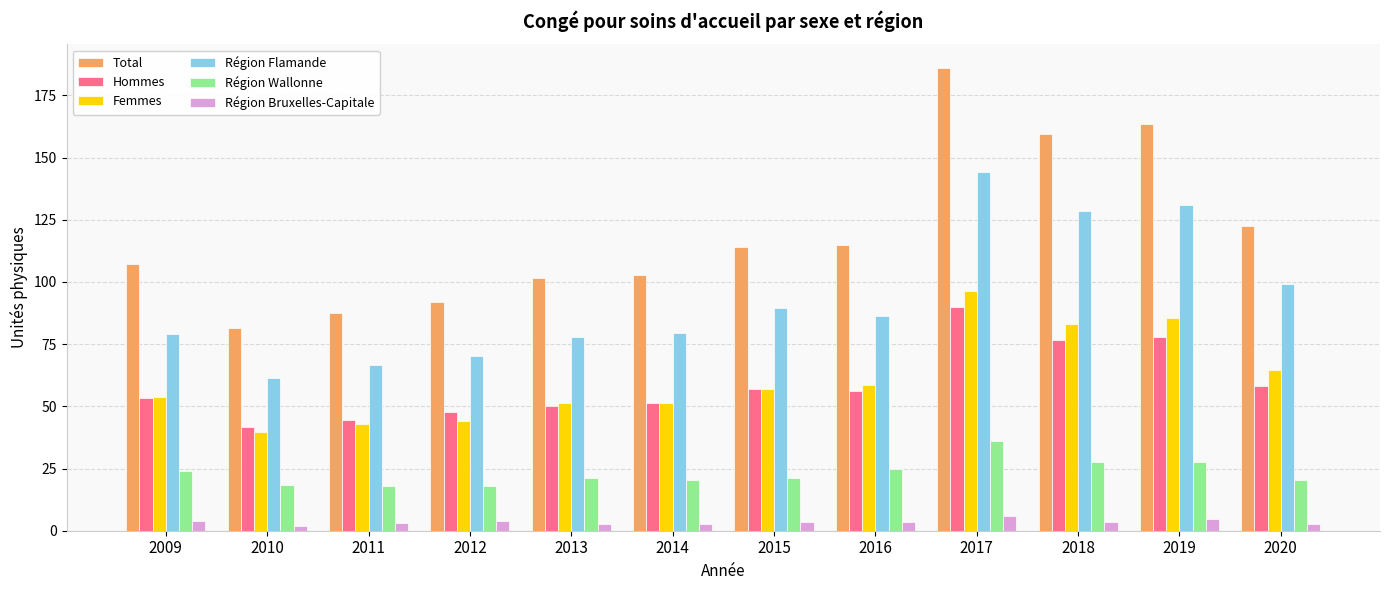

At which category does the chart reach its peak across all series?

2017